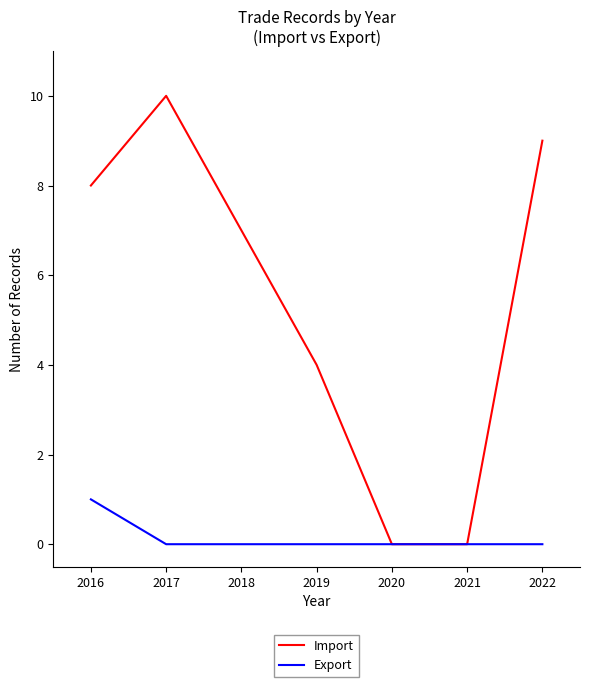

Rank the series by their average value, from lowest to highest.

Export, Import